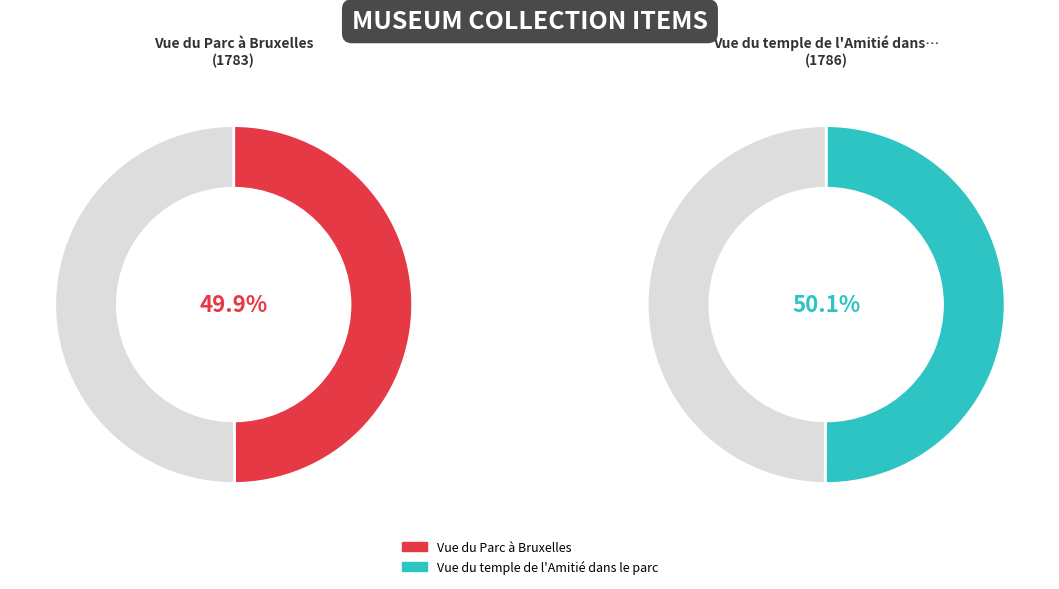

How many segments does this pie chart have?

2